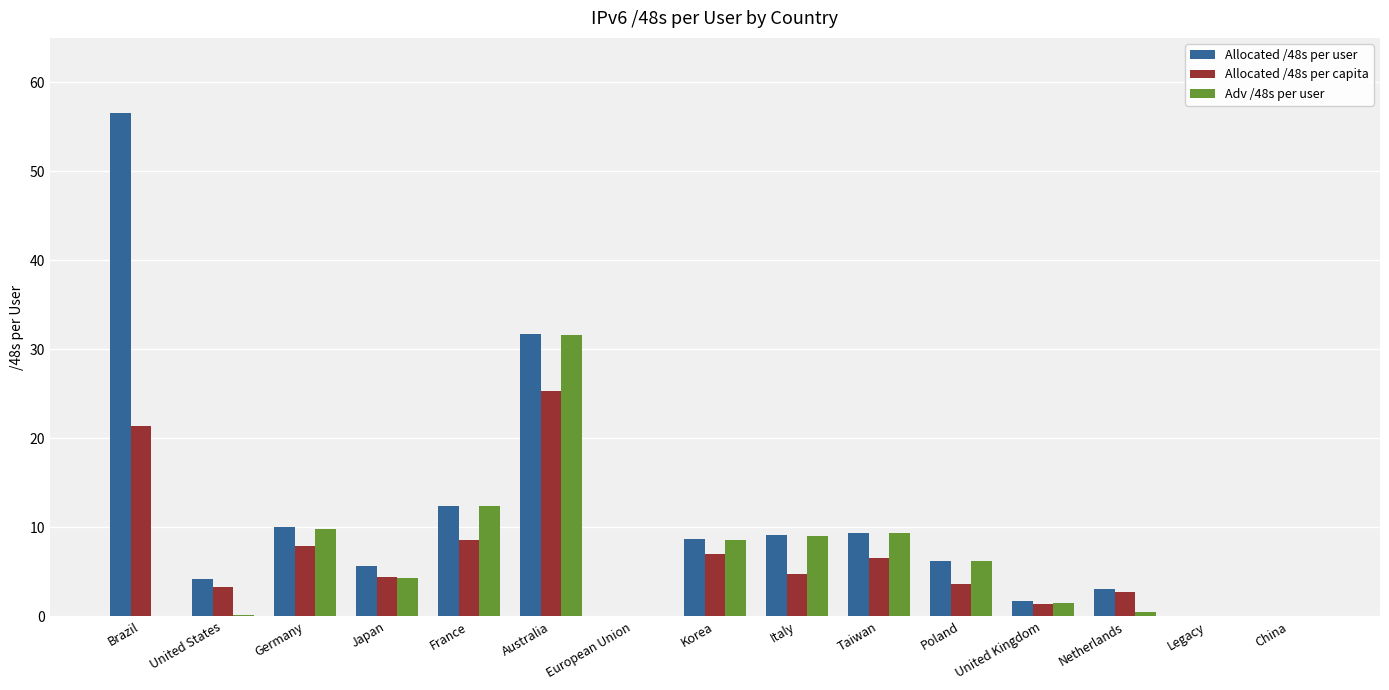

At which label does Allocated /48s per capita first exceed 4?

Brazil